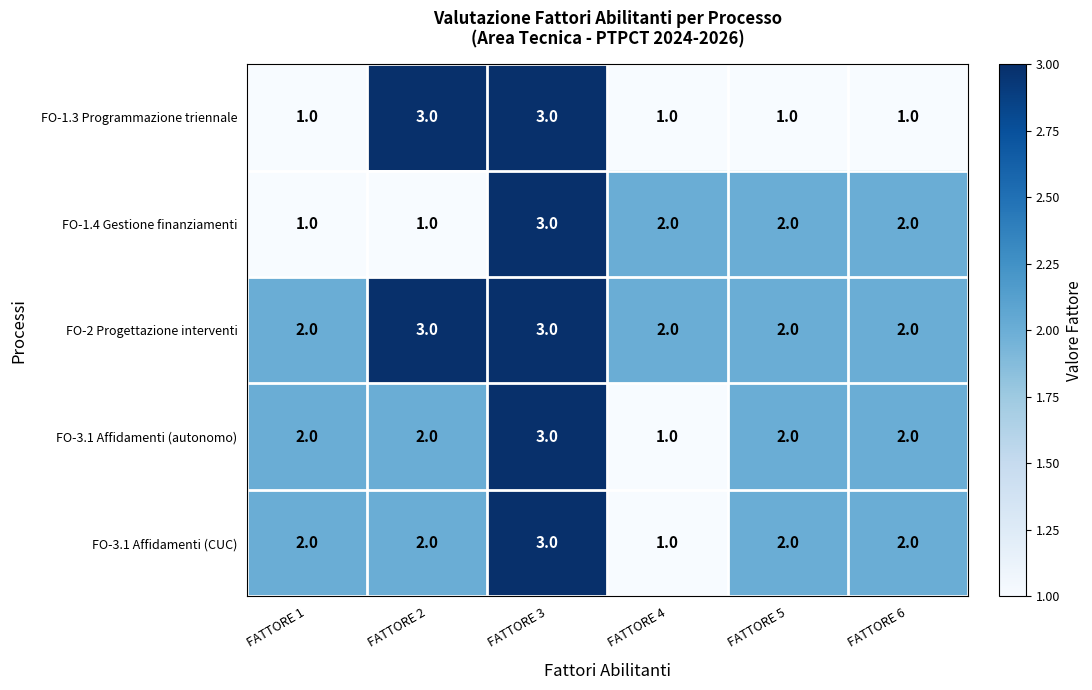

What is the sum of the FO-3.1 Affidamenti (CUC) values at FATTORE 3 and FATTORE 1?

5